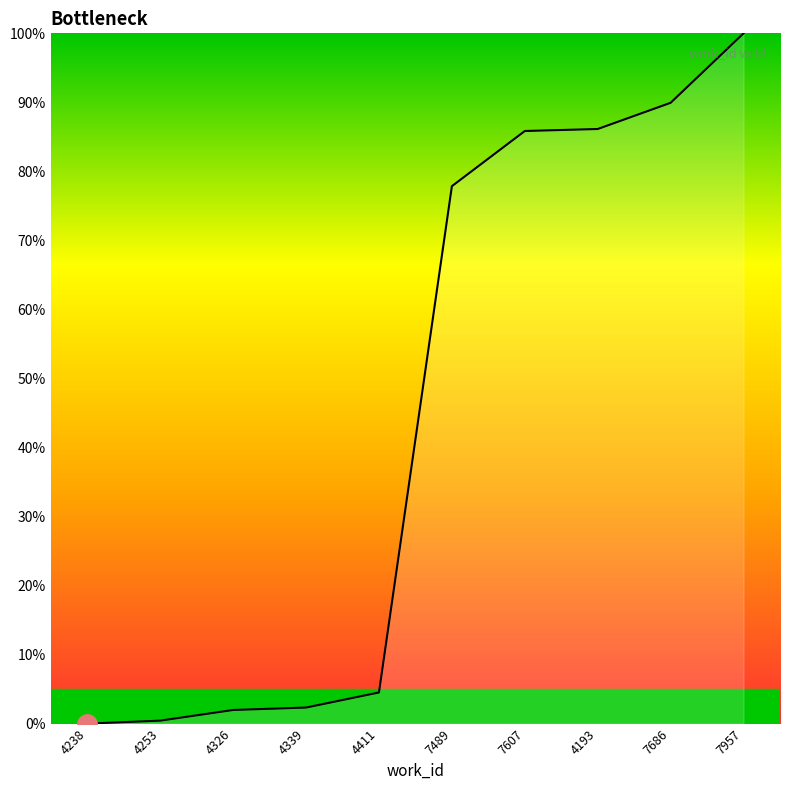

The chart shows a value of 112.7 at 7489. True or false?

False